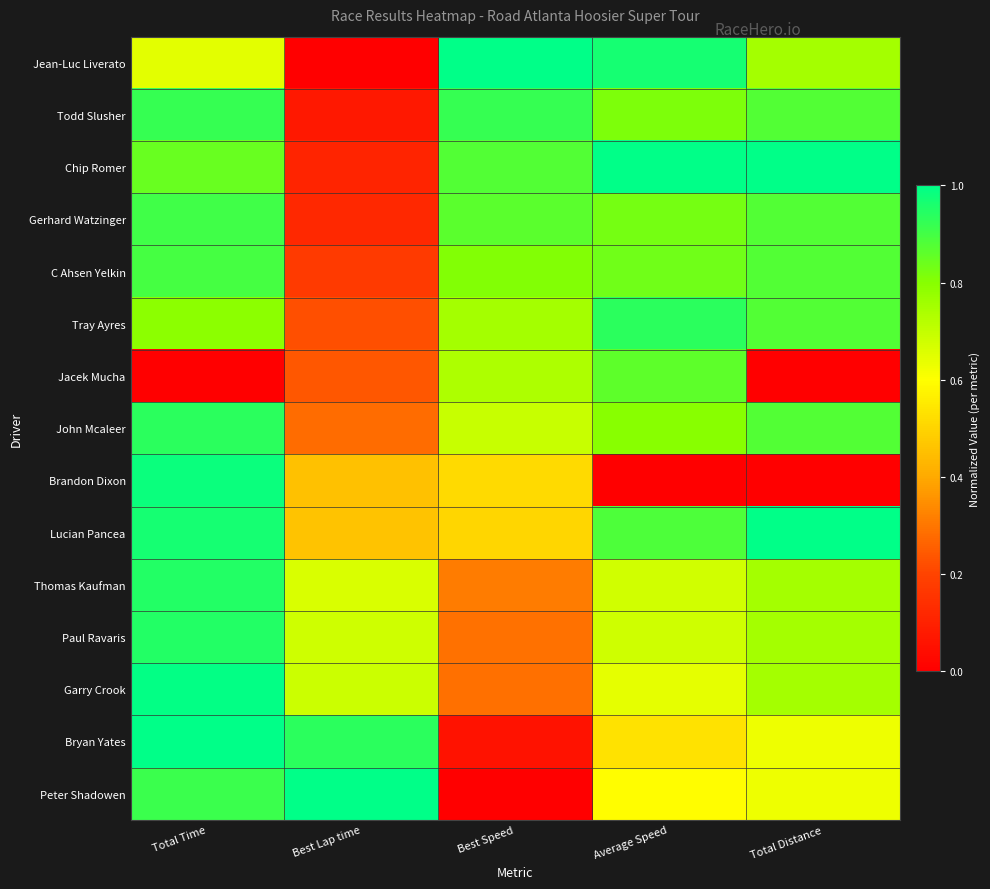

Rank the series at Average Speed from highest to lowest value.

Chip Romer, Jean-Luc Liverato, Tray Ayres, Lucian Pancea, Jacek Mucha, C Ahsen Yelkin, Gerhard Watzinger, Todd Slusher, John Mcaleer, Paul Ravaris, Thomas Kaufman, Garry Crook, Peter Shadowen, Bryan Yates, Brandon Dixon